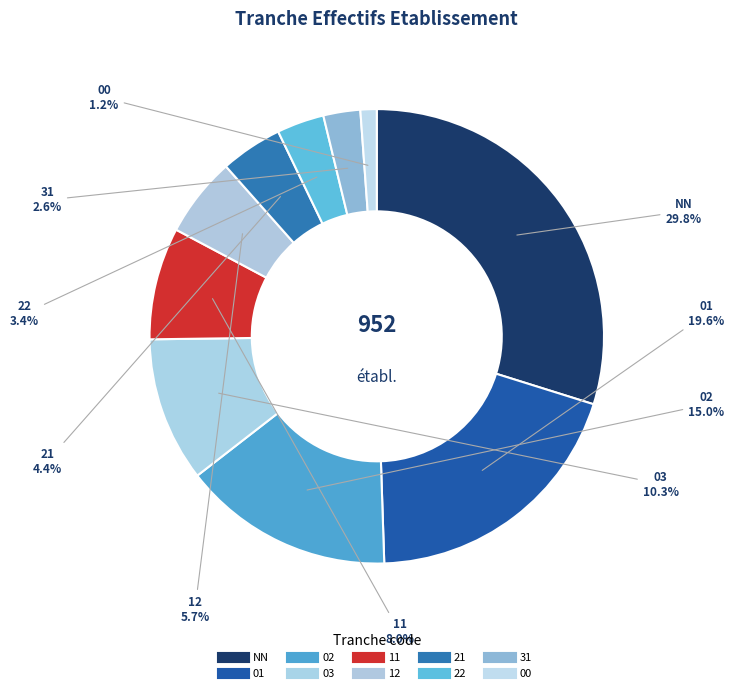

Rank the categories by value from lowest to highest.

00, 31, 22, 21, 12, 11, 03, 02, 01, NN